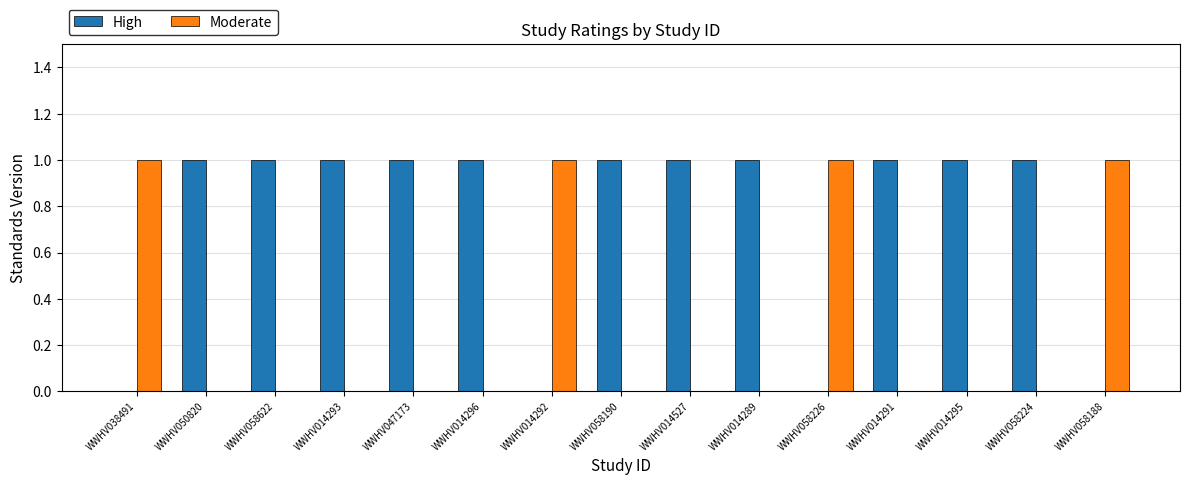

What is the sum of all Moderate values?

4